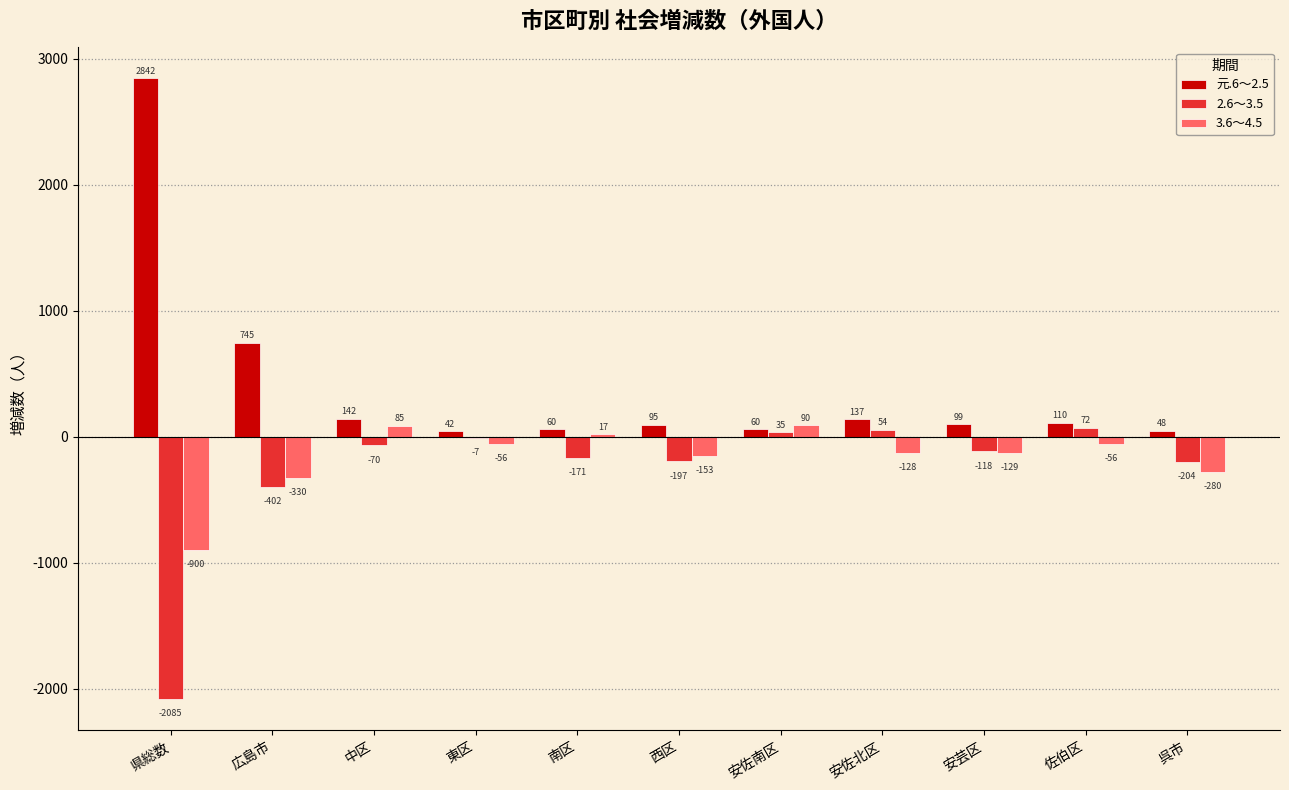

What is the average value of the 2.6～3.5 series?

-281